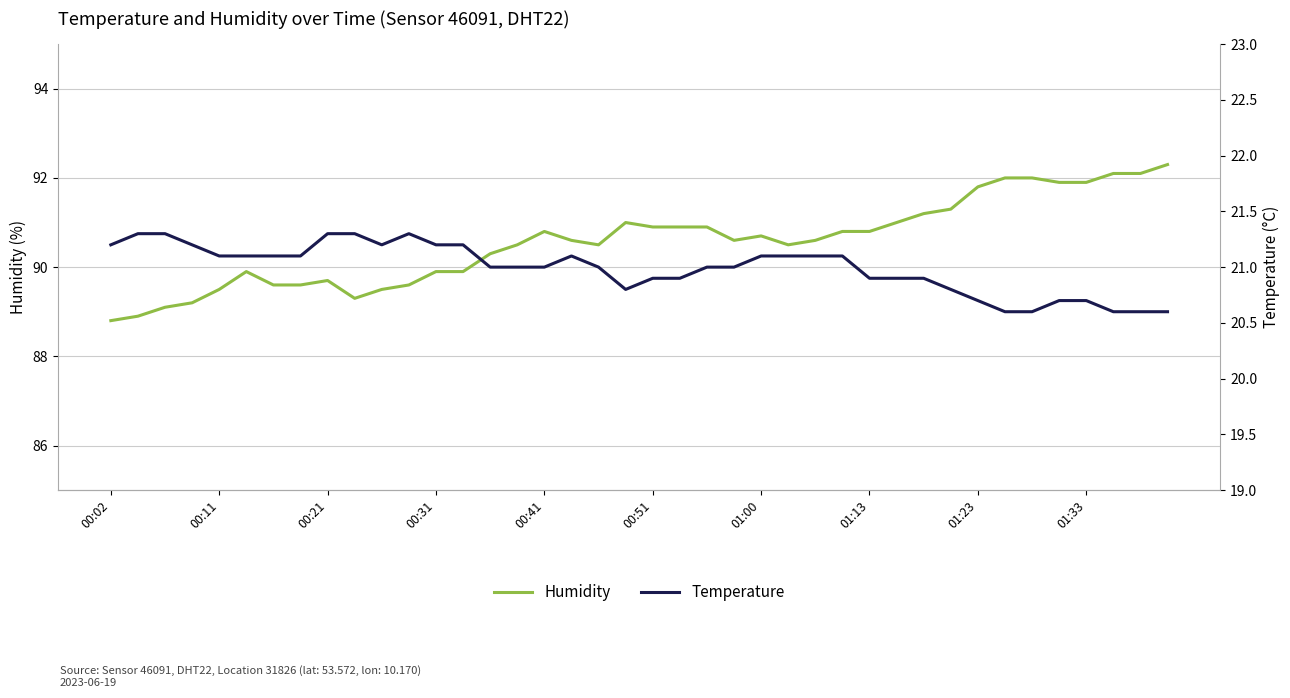

True or false: humidity and temperature intersect in this chart.

False